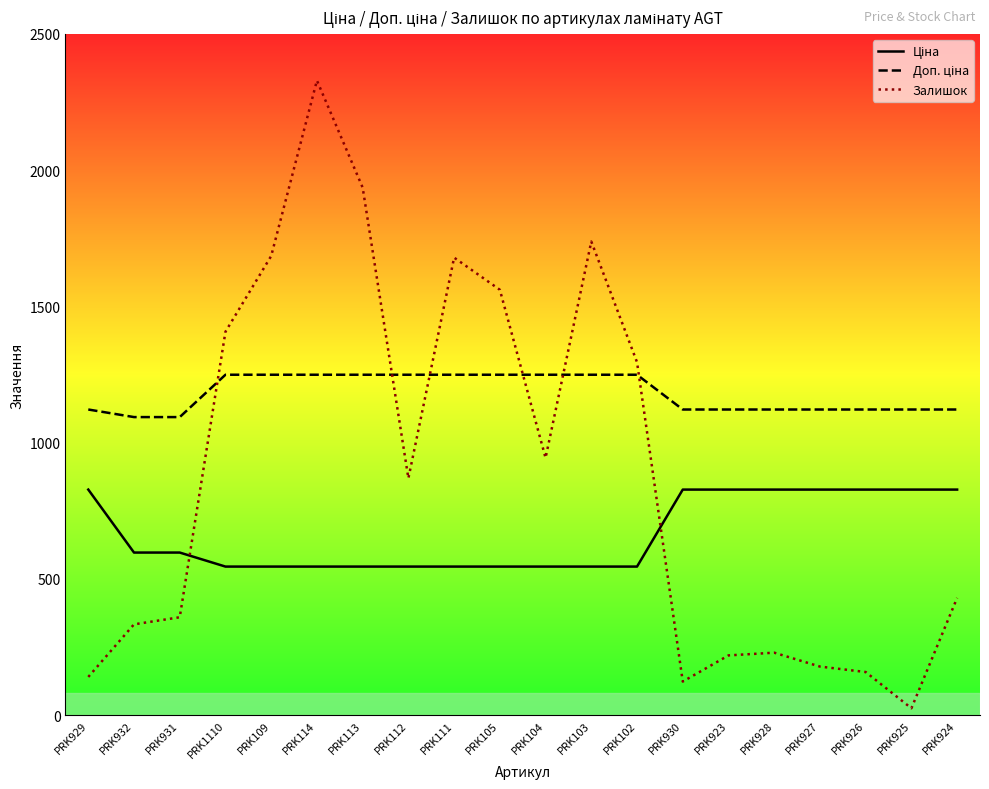

True or false: Ціна and Доп. ціна intersect in this chart.

False